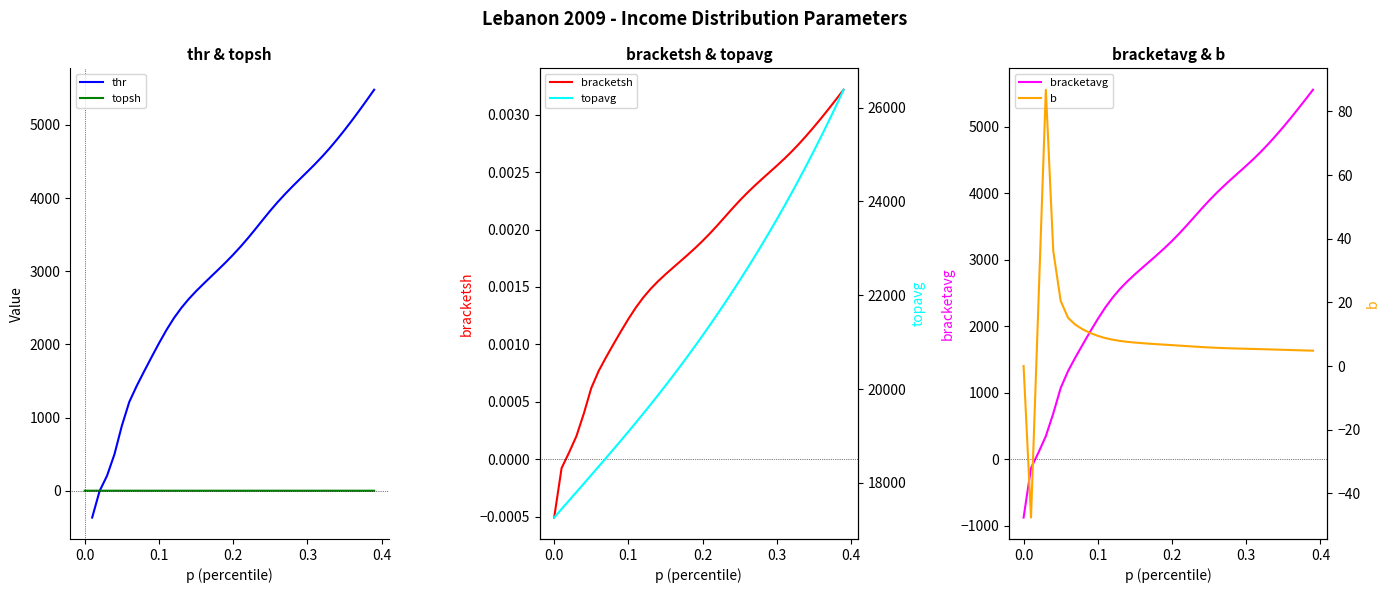

The topsh series shows 1.0 at 0.0. True or false?

True